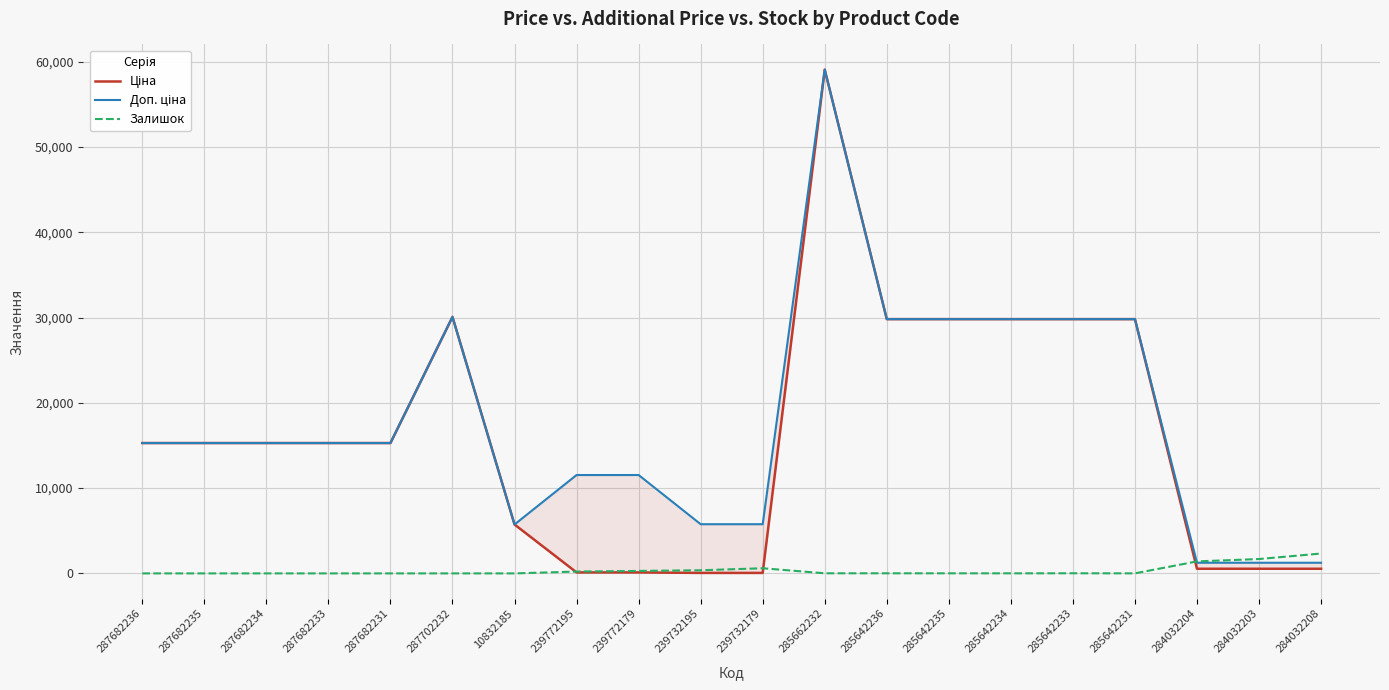

At which label does Залишок first exceed 12?

239772195